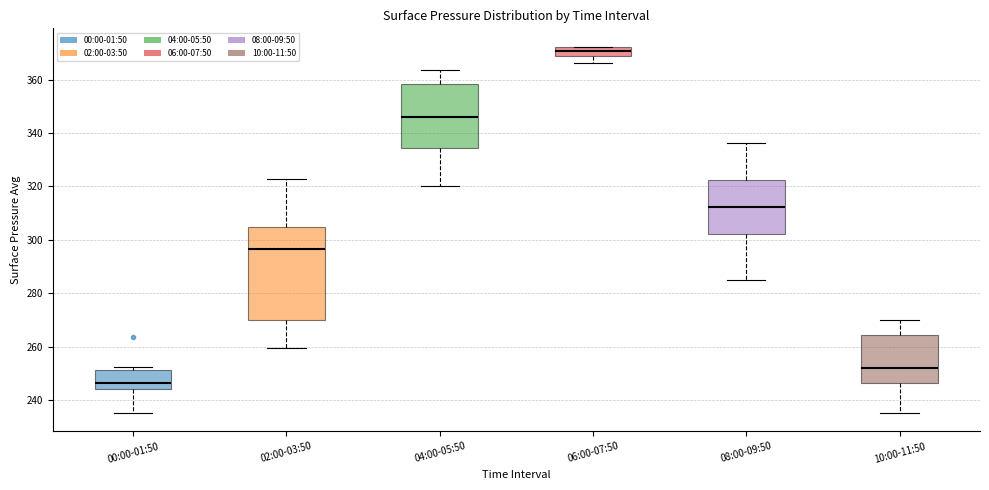

Which box's median line is the lowest?

00:00-01:50